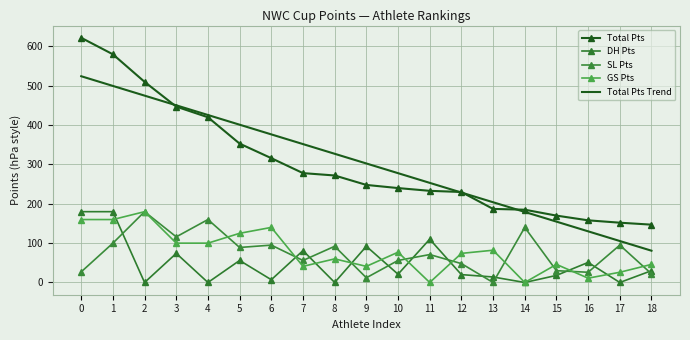

Rank the series at 12 from highest to lowest value.

Total Pts, Total Pts Trend, GS Pts, SL Pts, DH Pts